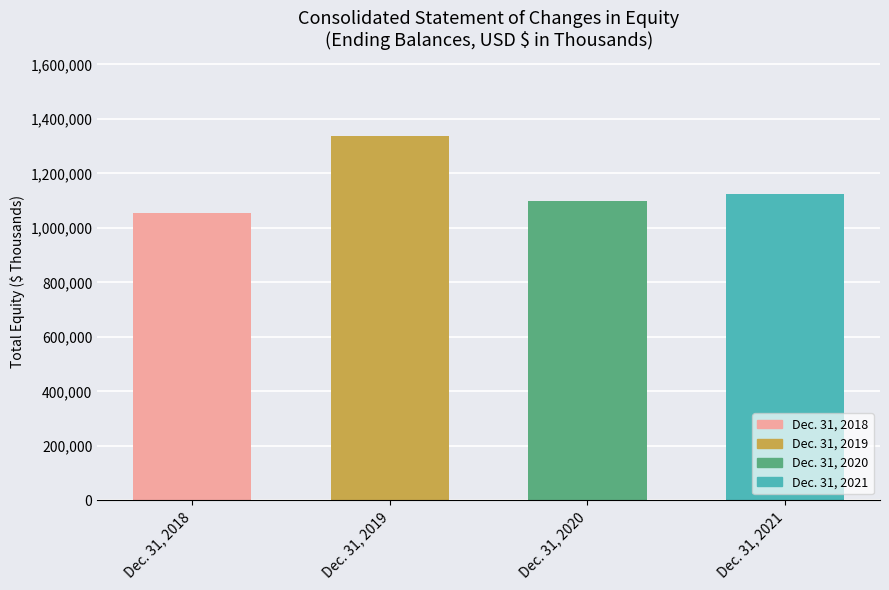

What is the sum of all values?

4616060